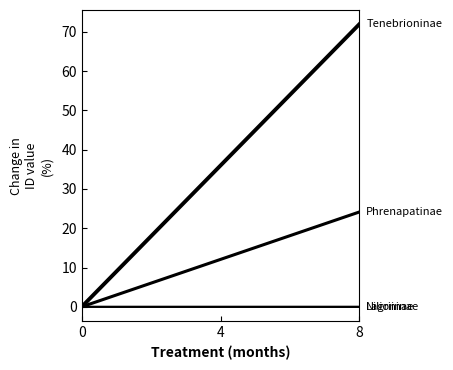

At which category is the sum across all series the highest?

8